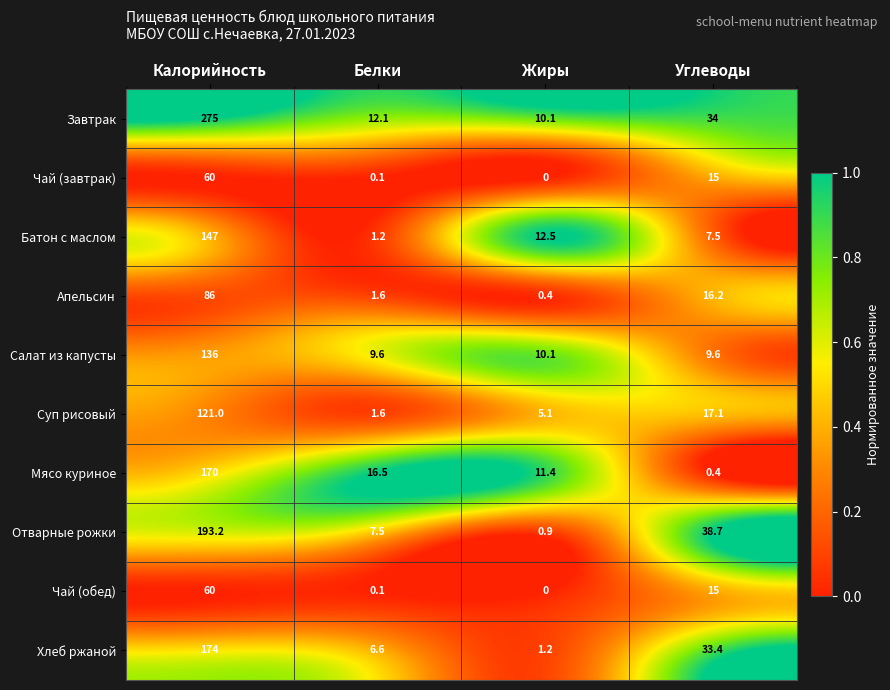

At which category is the sum across all series the highest?

Калорийность